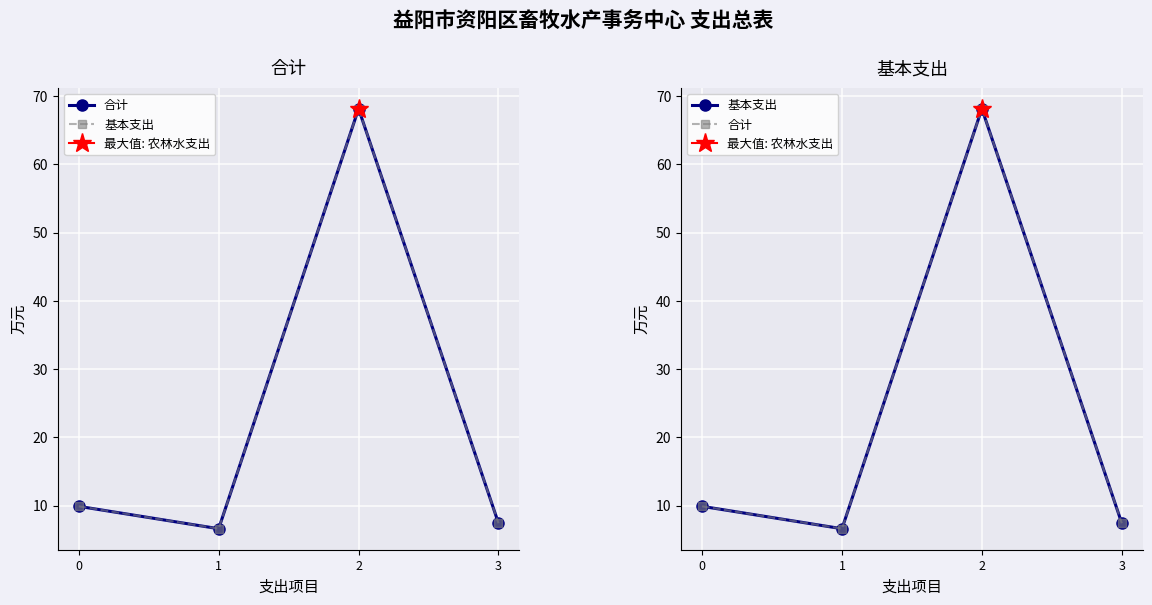

True or false: 基本支出 and 合计 cross at least once.

False